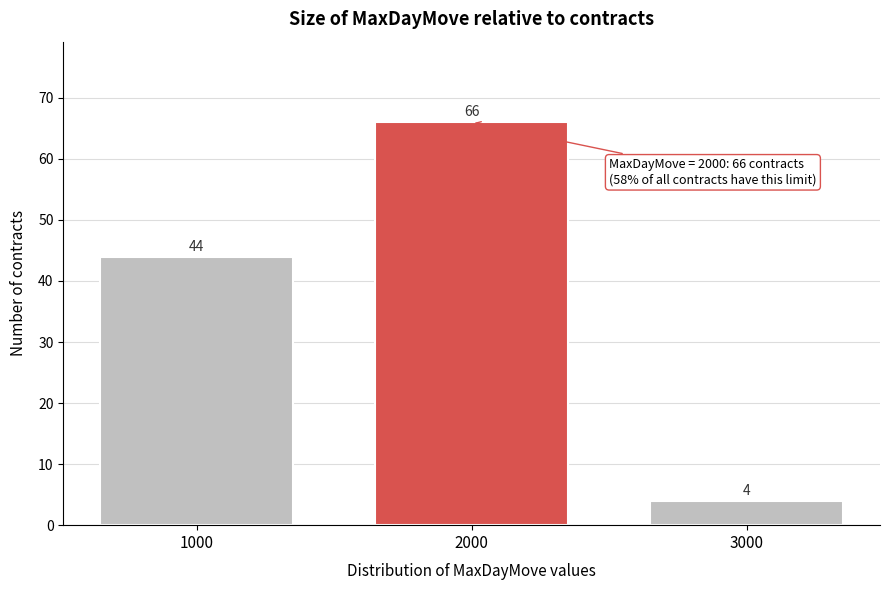

Reading left to right, transcribe all the data shown in this chart.

44	66	4